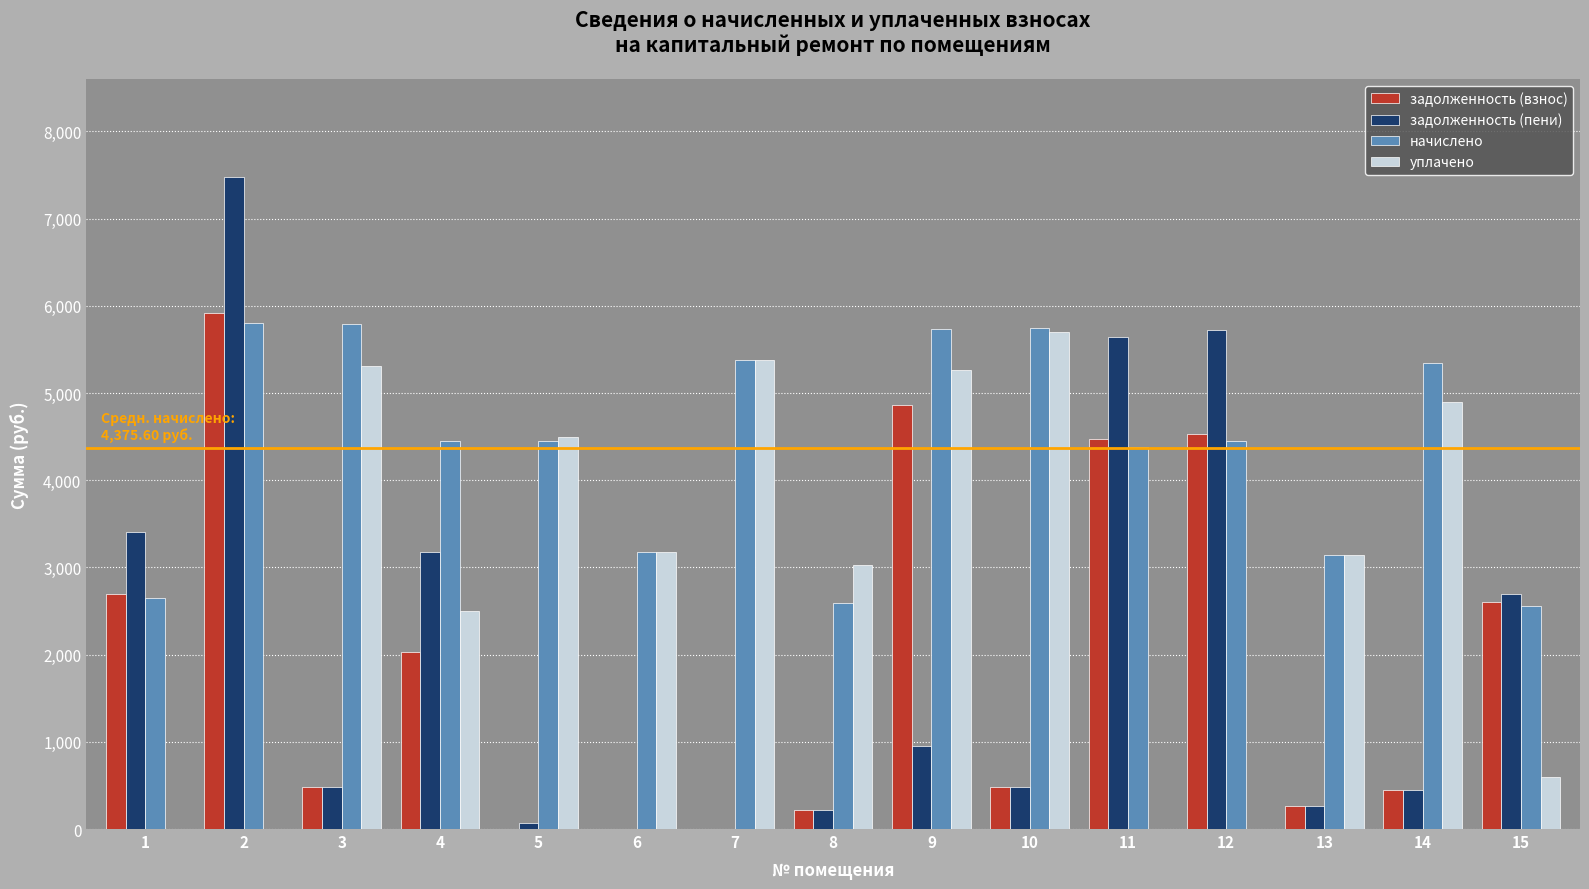

Where is задолженность (пени) nearest to the value 3741?

1